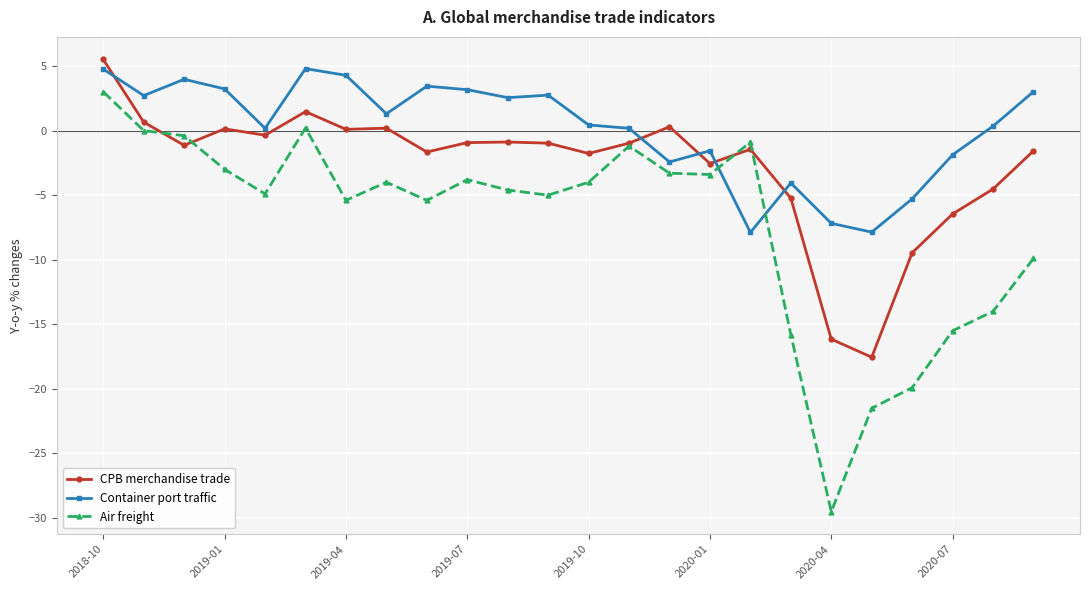

Which series has the largest total across all categories?

Container port traffic